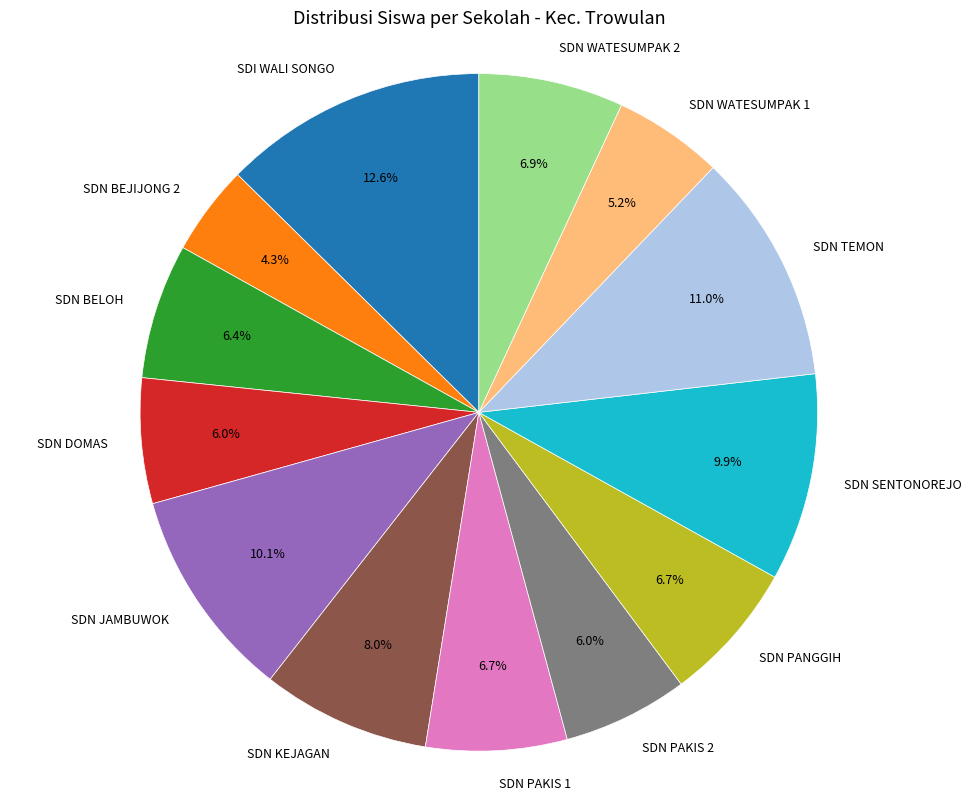

To the nearest percent, what is the combined percentage of SDN BEJIJONG 2 and SDN PANGGIH?

11%